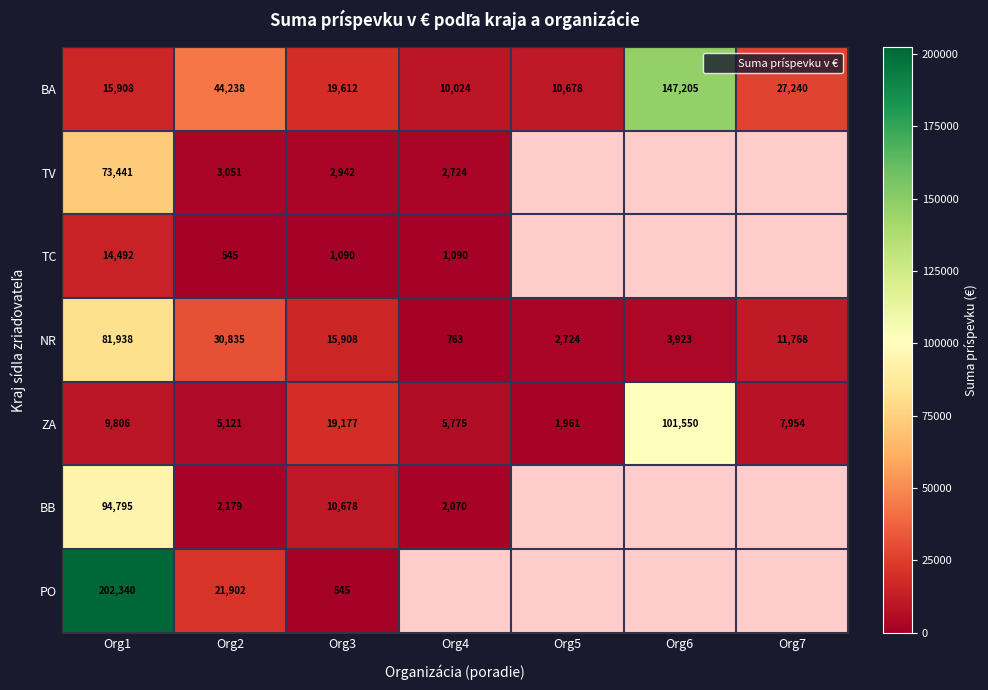

Is it true that NR equals 41070.3 at Org2?

False